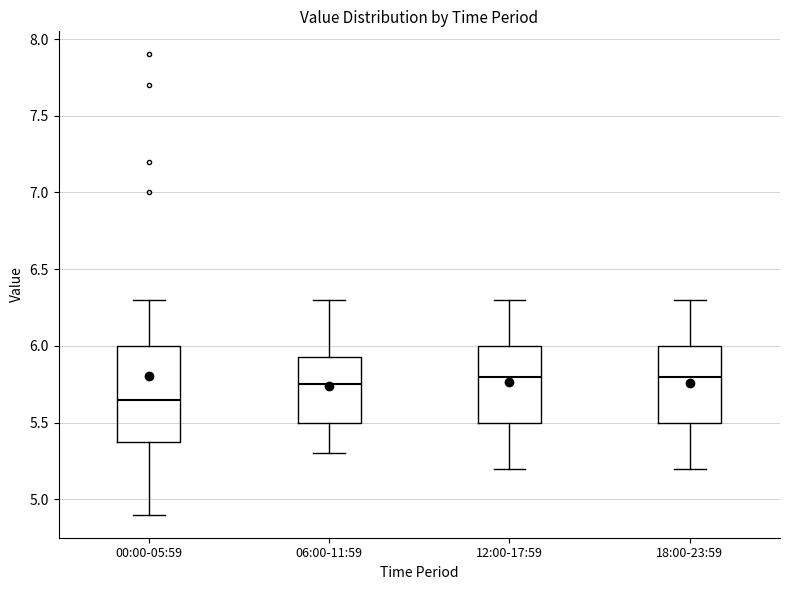

Where is the lower edge of the box for 06:00-11:59 on the y-axis? The values are not printed on the chart, so give them approximately, as read against the axis.

5.50